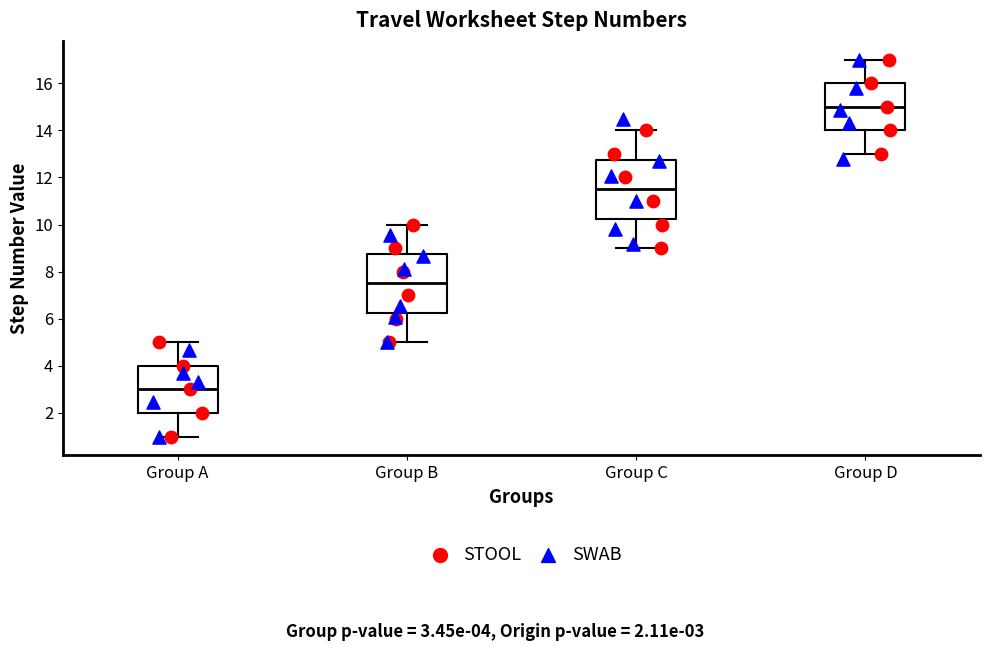

Where does the upper whisker of the box for Group A end on the y-axis? The values are not printed on the chart, so give them approximately, as read against the axis.

5.0